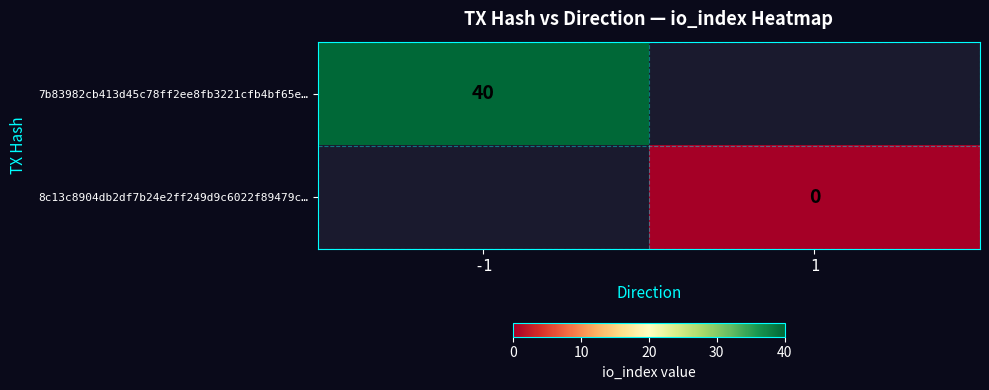

How many distinct data groups are displayed?

2